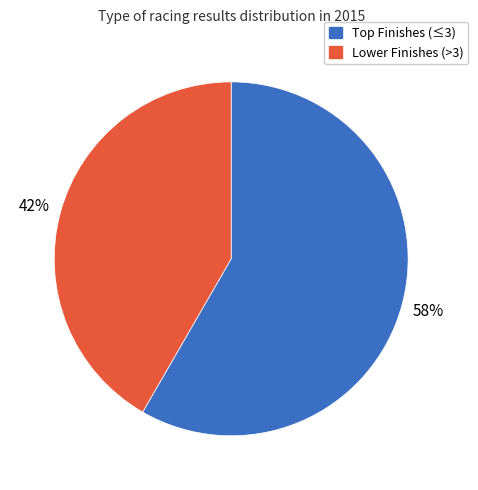

To the nearest percent, what is the average slice percentage?

50%